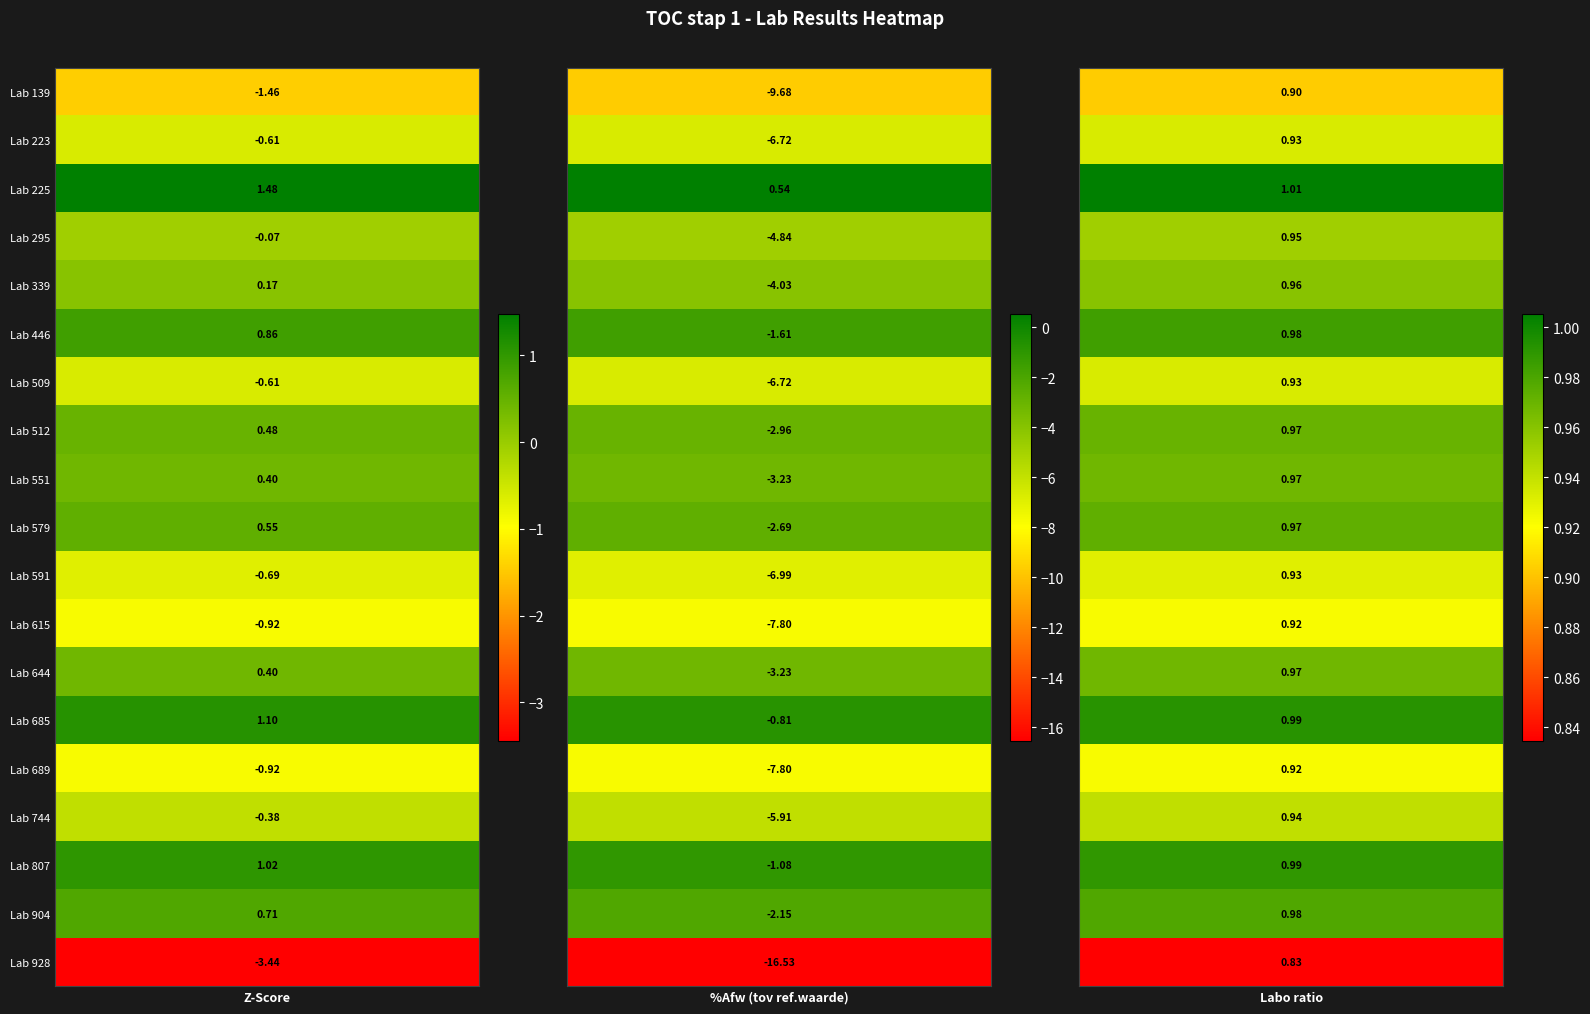

What is the average value of the 579 series?

-0.4